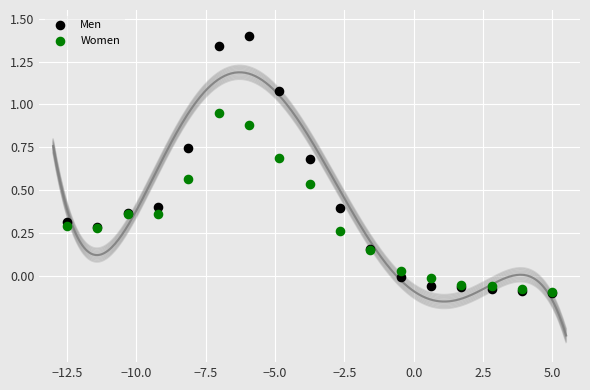

Which series reaches the maximum Y coordinate?

Men